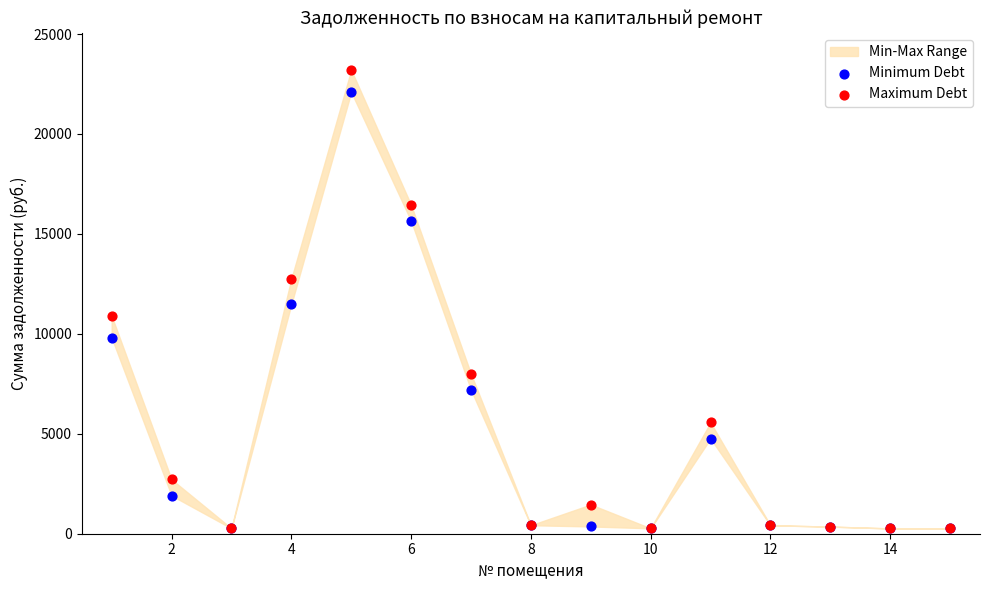

Which series has the largest Y range (max minus min)?

Maximum Debt